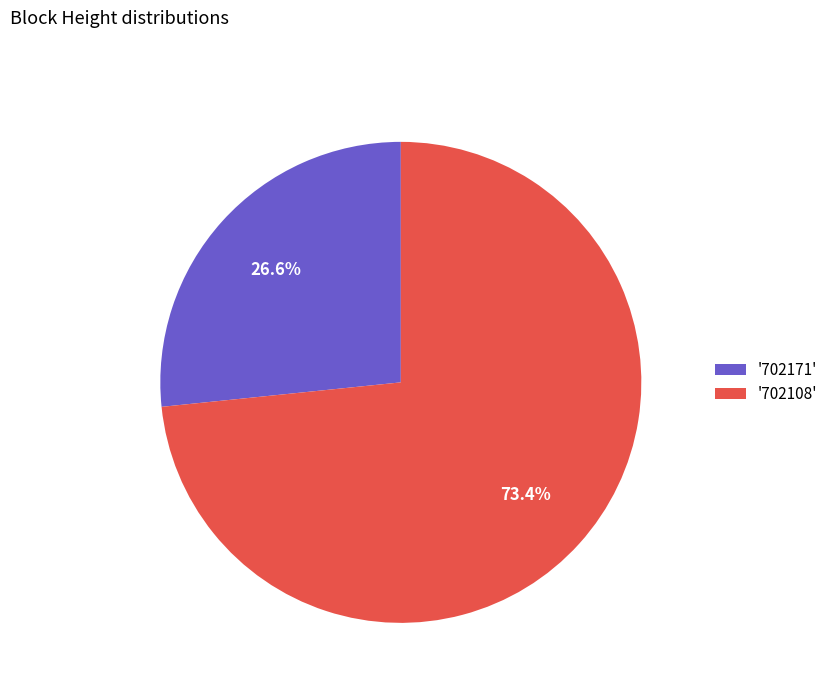

Rank the categories by value from highest to lowest.

'702108', '702171'